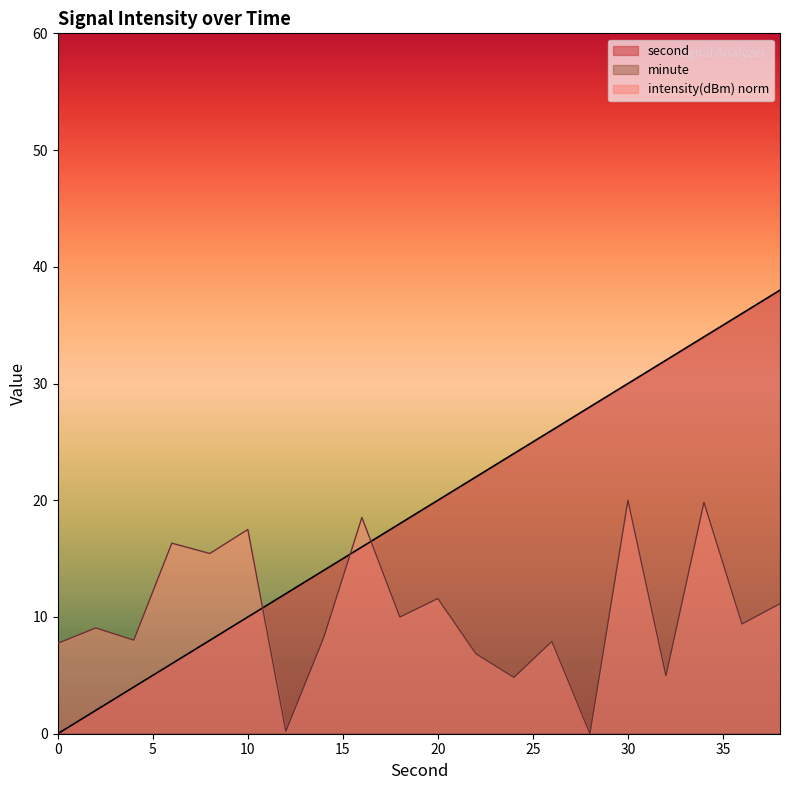

At which category does intensity reach its first local peak?

2